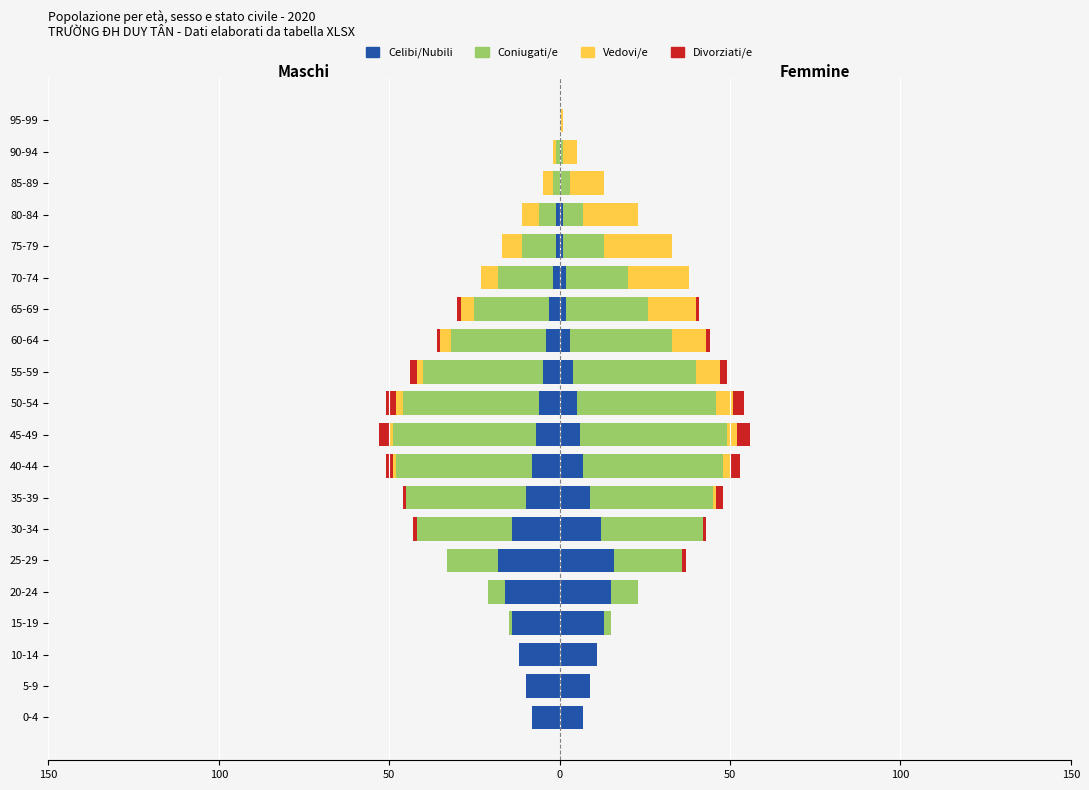

How many Vedovi/e values are between -3 and 0?

16